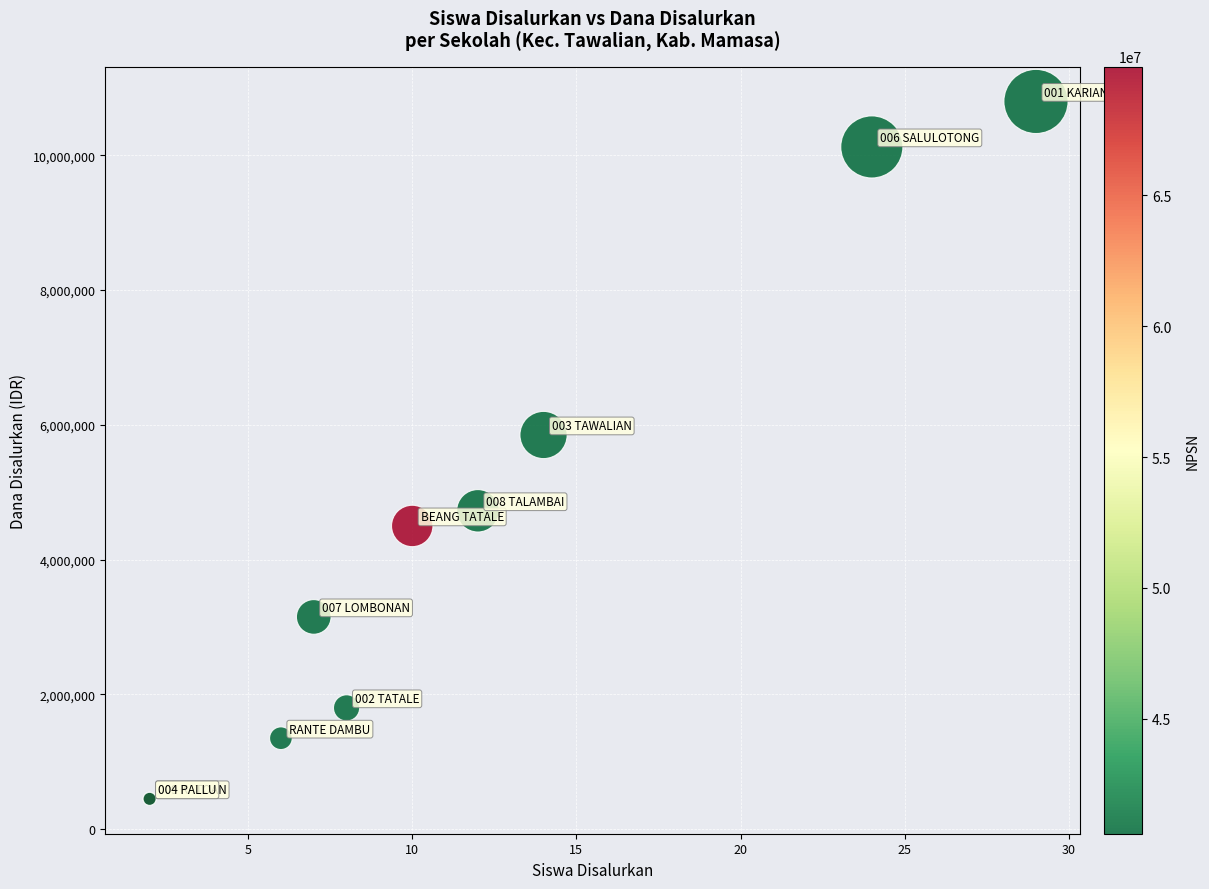

What Y value in the scatter plot is closest to 5625000?

5850000